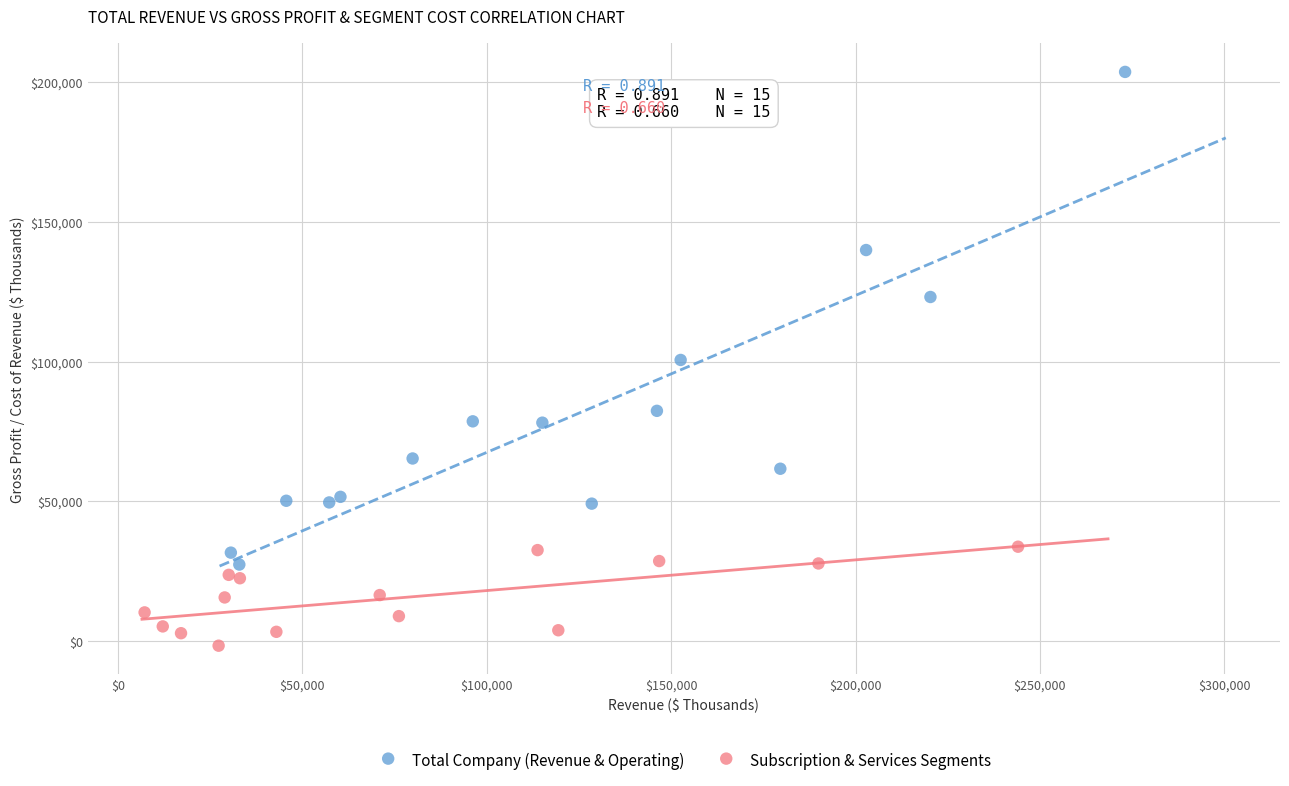

Which series has the widest spread of Y values?

Total Company (Revenue & Operating)